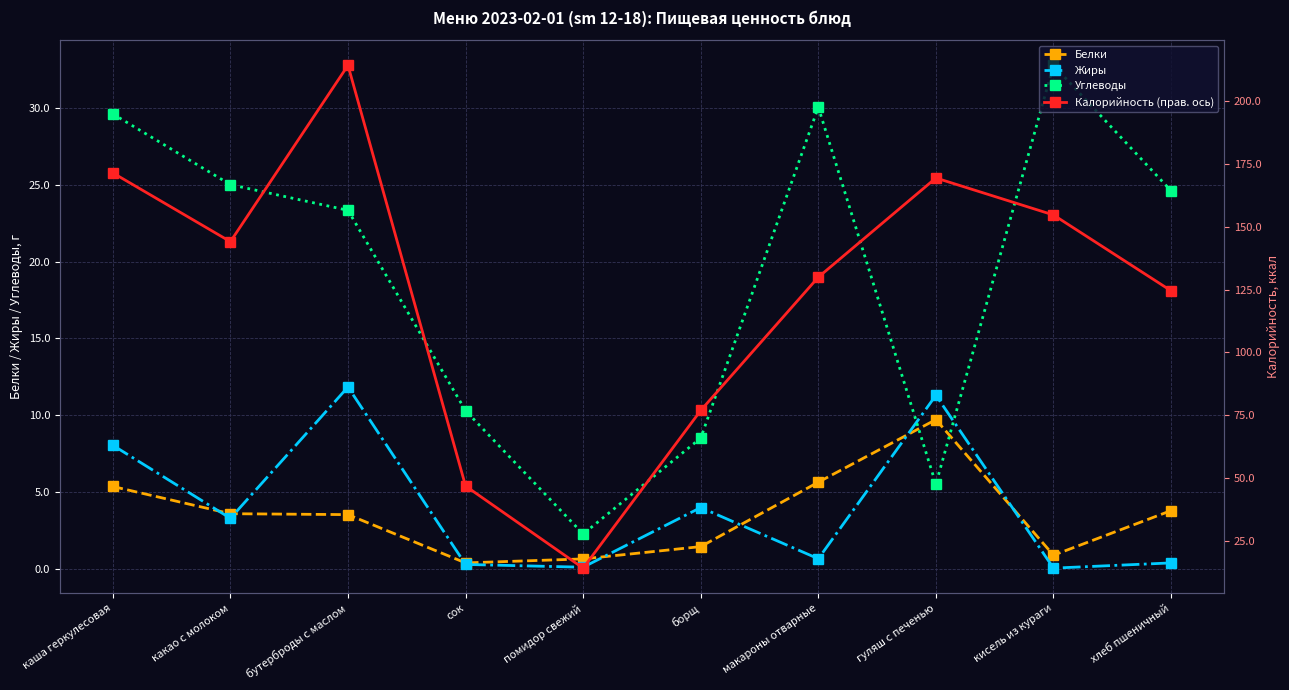

What is the value of the Углеводы point at the 10th from the left?

24.6